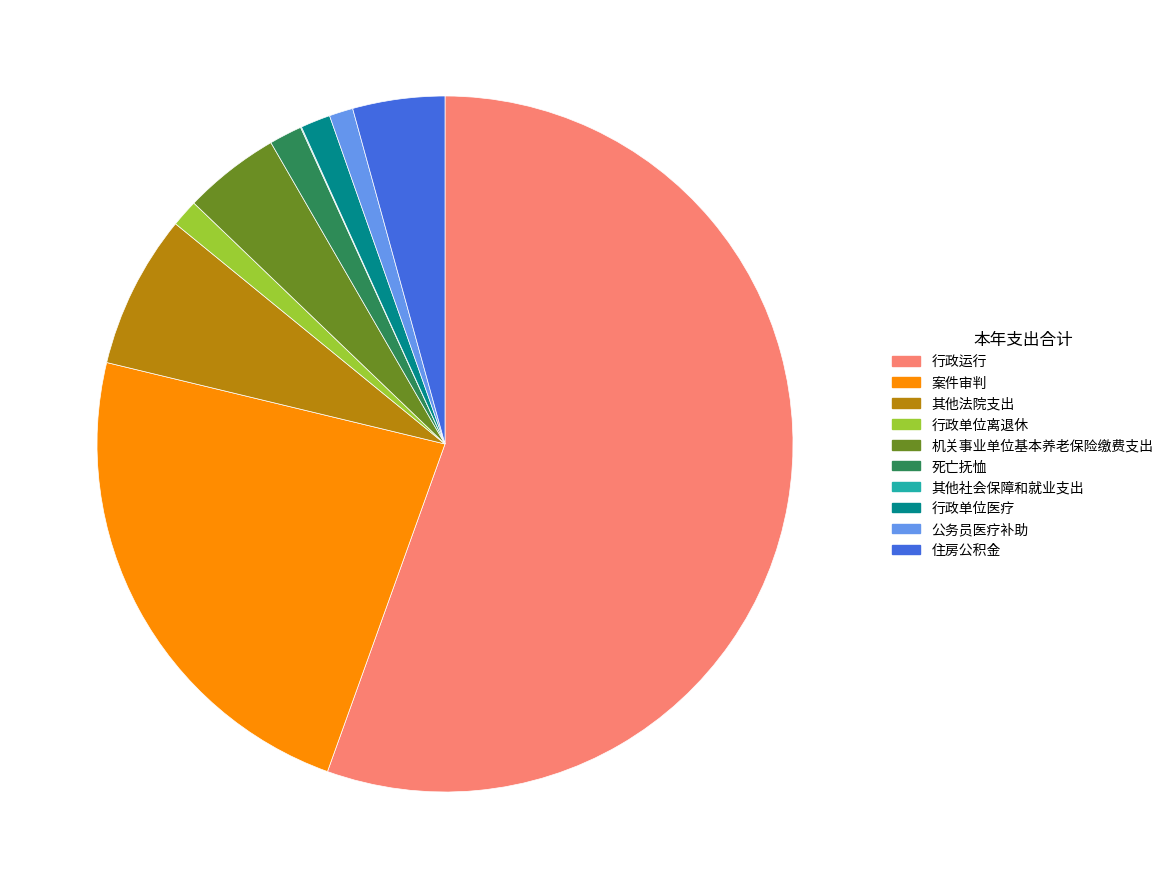

Do 住房公积金 and 行政单位离退休 together represent more than half of the pie?

No